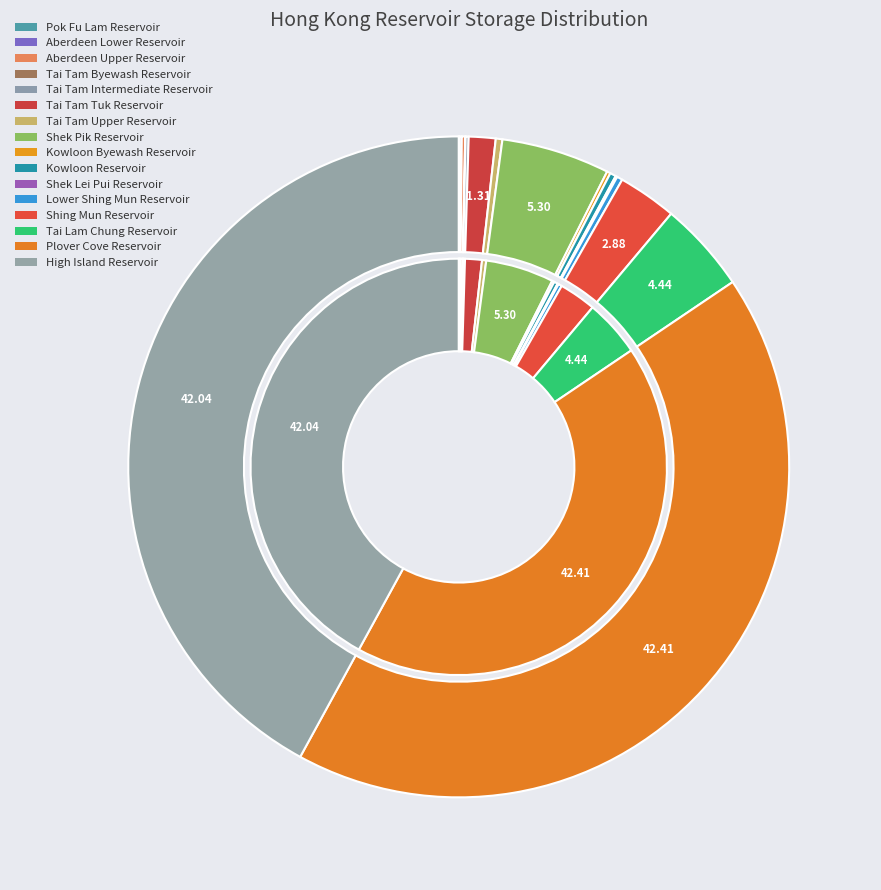

To the nearest percent, what is the average slice percentage?

6%